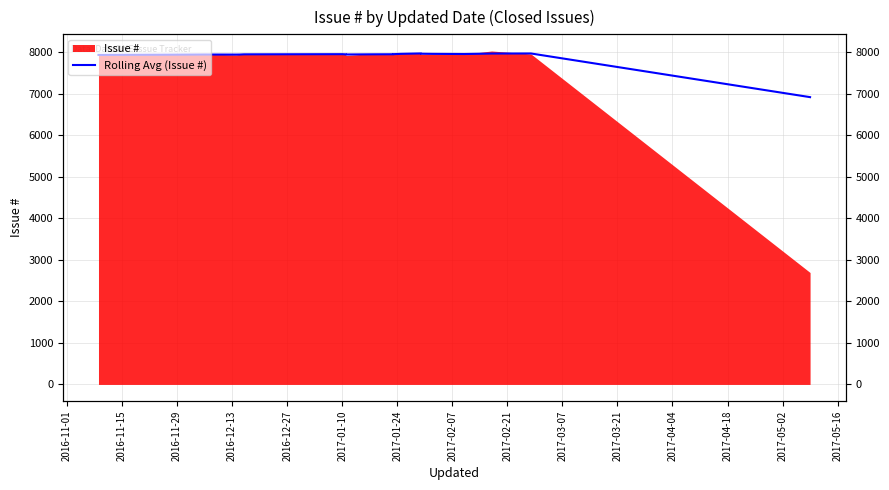

What is the difference between the second highest and second lowest values?

34.6